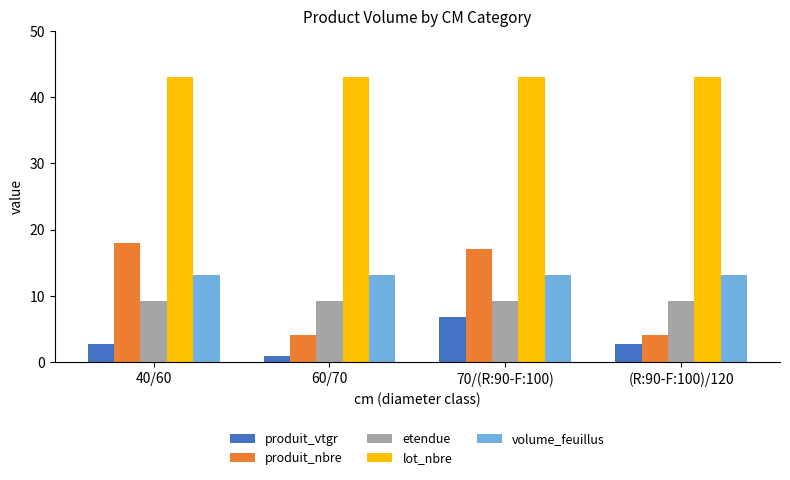

Which label corresponds to the smallest value in the chart?

60/70